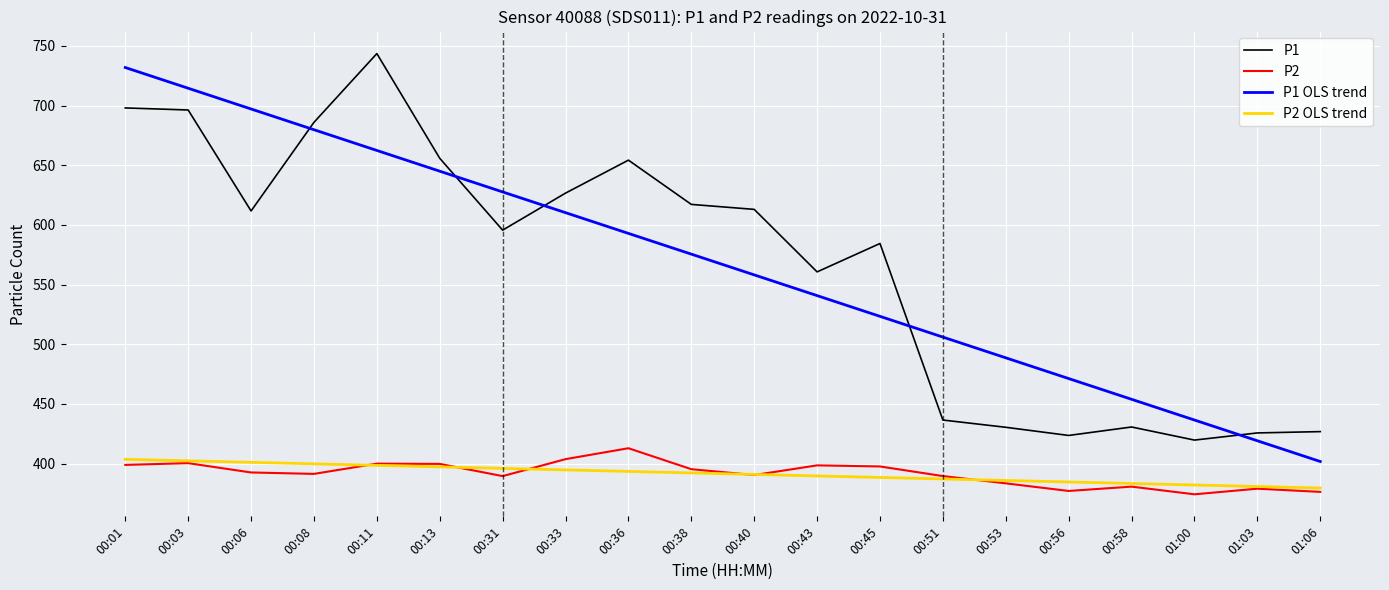

True or false: P1 OLS trend and P2 OLS trend cross at least once.

False